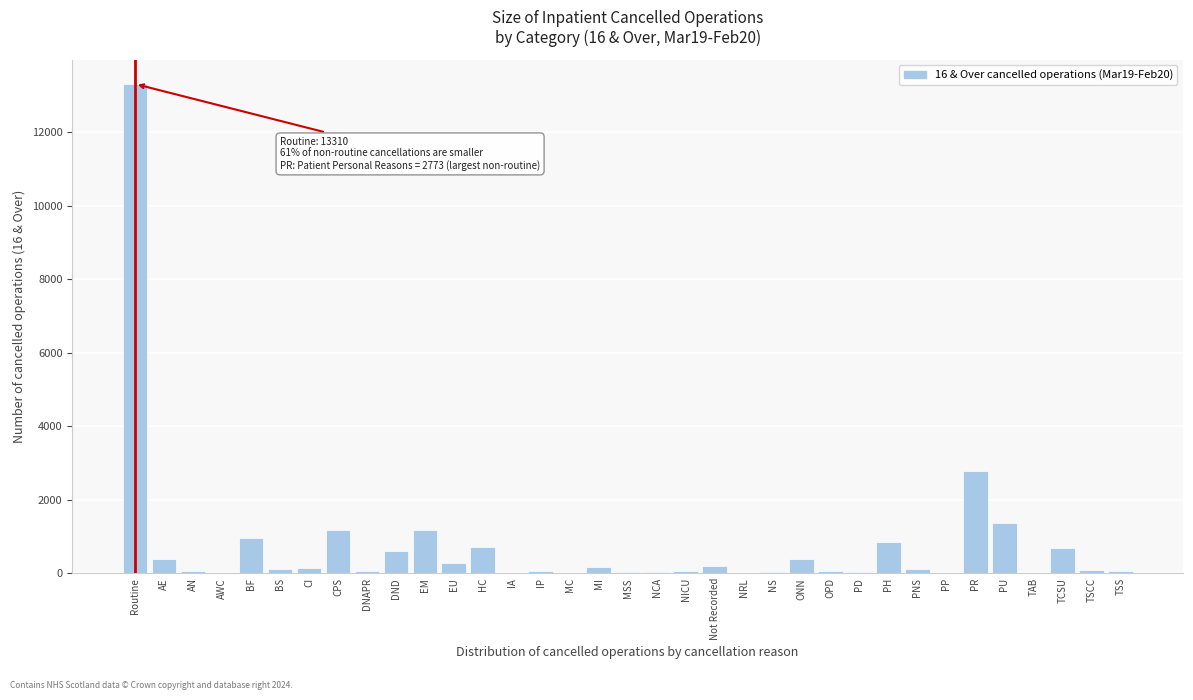

What is the sum of all values?

26052